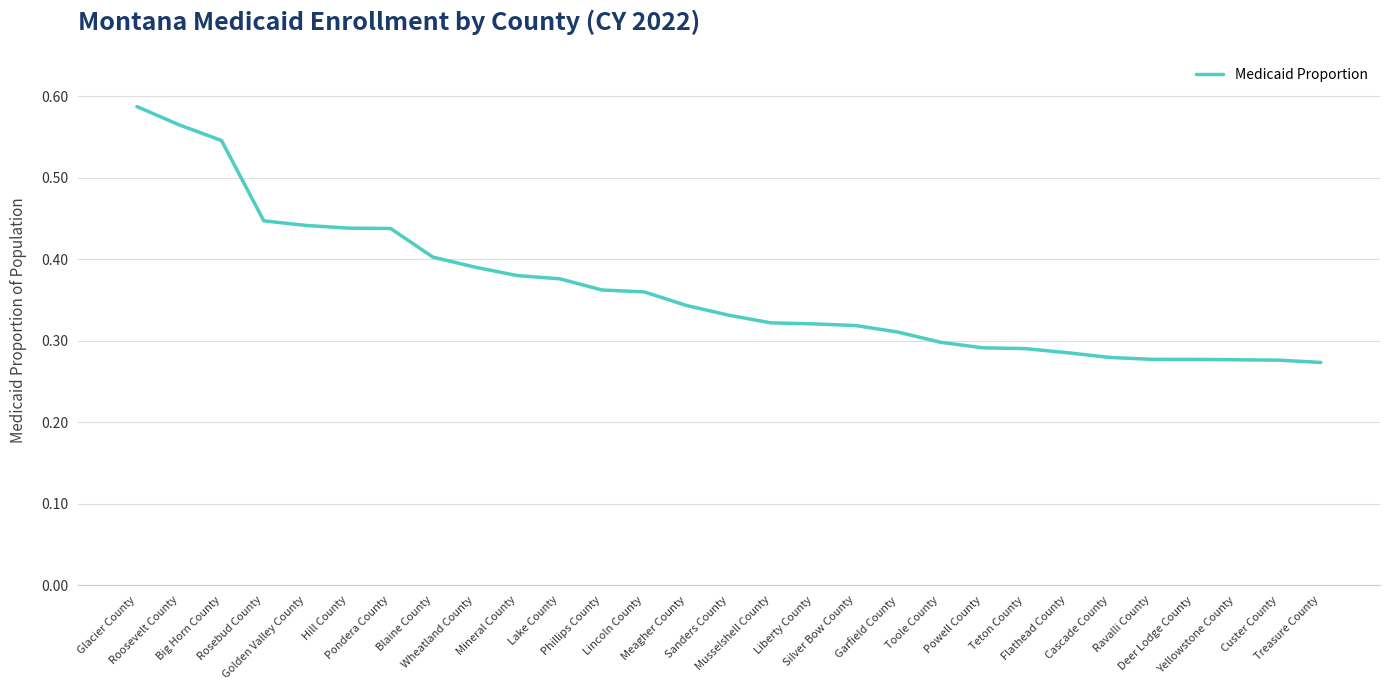

How many lines are shown in the chart?

1